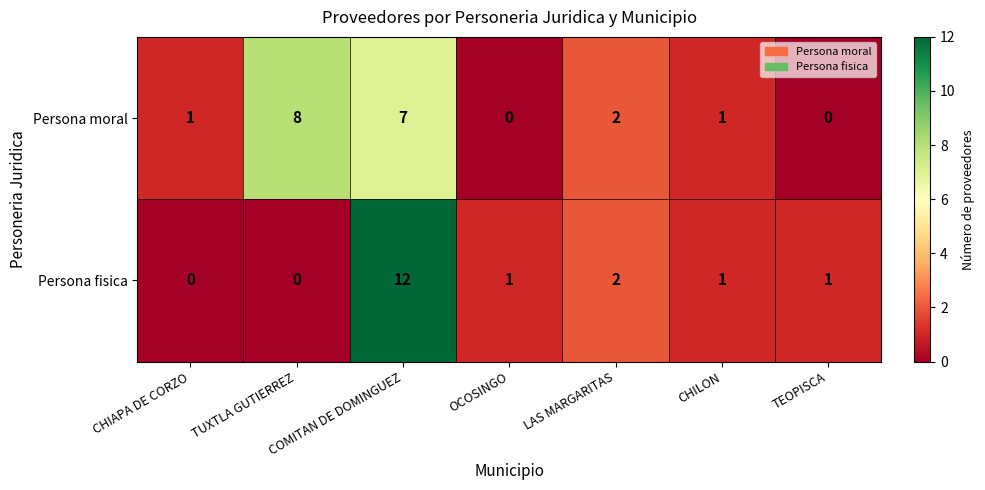

Rank the series by their maximum value, from lowest to highest.

Persona moral, Persona fisica